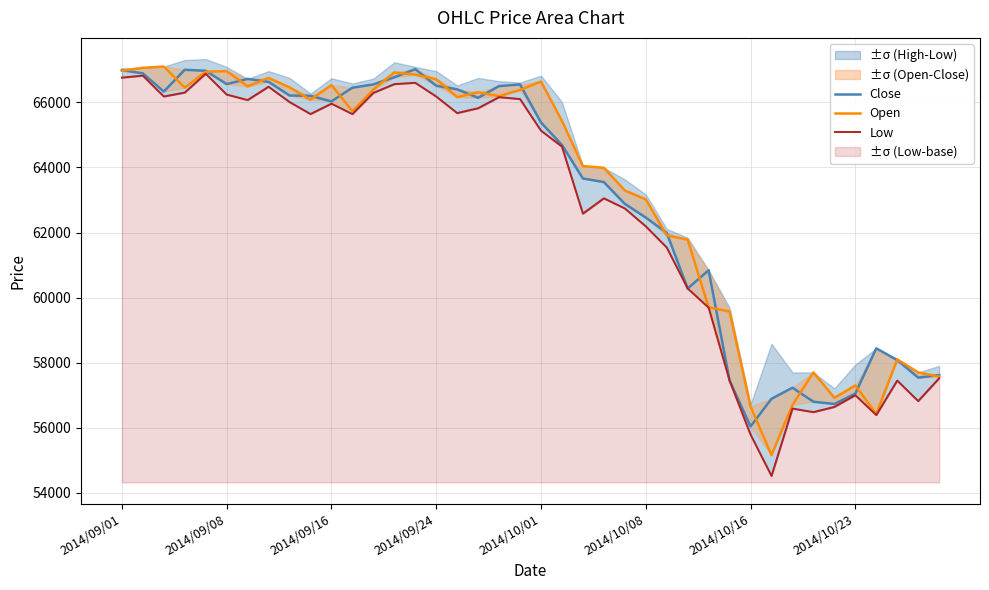

Reading left to right, transcribe all the data shown in this chart.

Close: 66990	66890	66330	67000	66970	66560	66720	66630	66210	66200	66030	66450	66550	66770	67020	66510	66400	66140	66500	66550	65380	64690	63660	63550	62880	62460	61990	60280	60840	57450	56040	56890	57230	56800	56730	57050	58440	58080	57540	57620
Open: 66970	67060	67100	66450	66940	66960	66490	66750	66460	66080	66530	65730	66390	66920	66850	66710	66160	66310	66190	66380	66640	65430	64040	63990	63290	63020	61910	61780	59700	59570	56650	55160	56700	57700	56920	57300	56420	58100	57700	57570
Low: 66760	66820	66180	66300	66880	66240	66070	66480	66010	65640	65960	65640	66290	66560	66600	66180	65670	65820	66160	66100	65130	64640	62580	63050	62740	62190	61540	60280	59690	57450	55790	54520	56590	56480	56640	57000	56390	57450	56820	57520